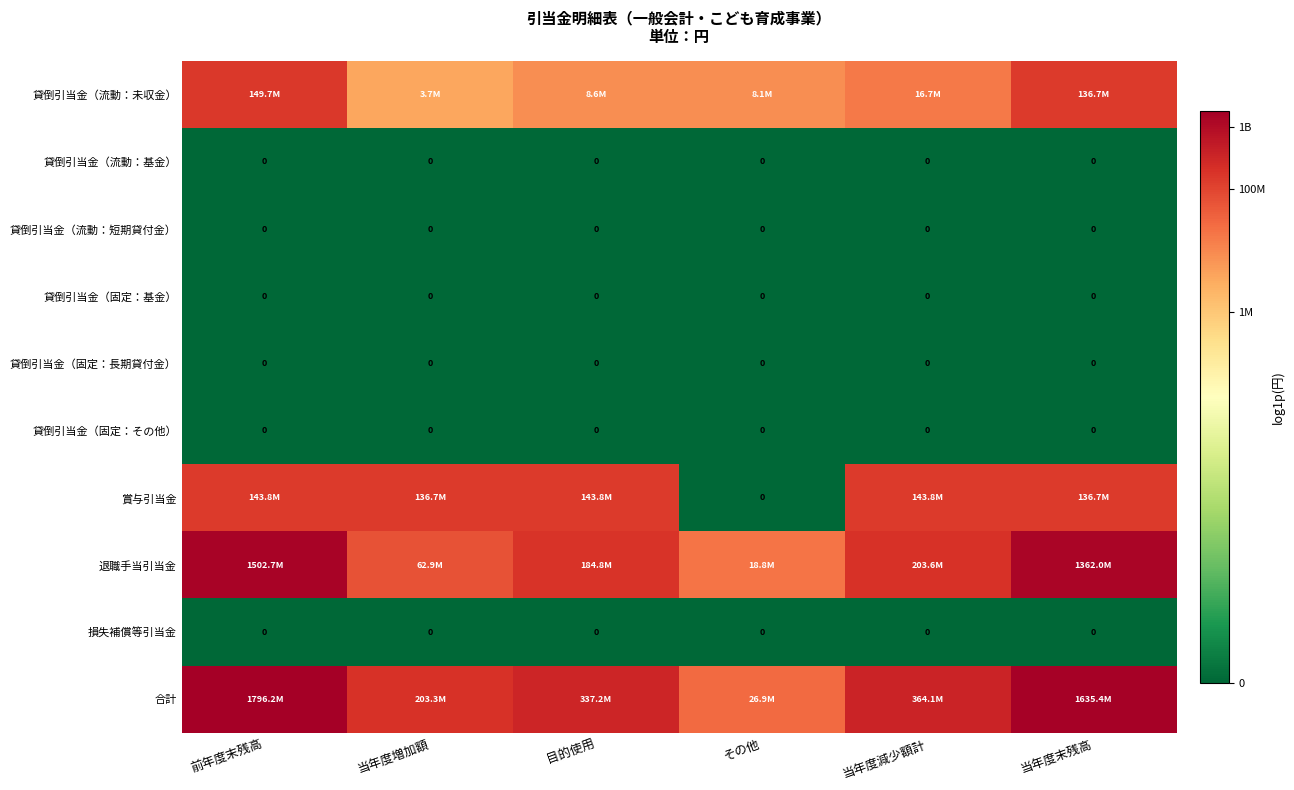

At 当年度末残高, list the series in order from largest to smallest.

合計, 退職手当引当金, 貸倒引当金（流動：未収金）, 賞与引当金, 貸倒引当金（流動：基金）, 貸倒引当金（流動：短期貸付金）, 貸倒引当金（固定：基金）, 貸倒引当金（固定：長期貸付金）, 貸倒引当金（固定：その他）, 損失補償等引当金